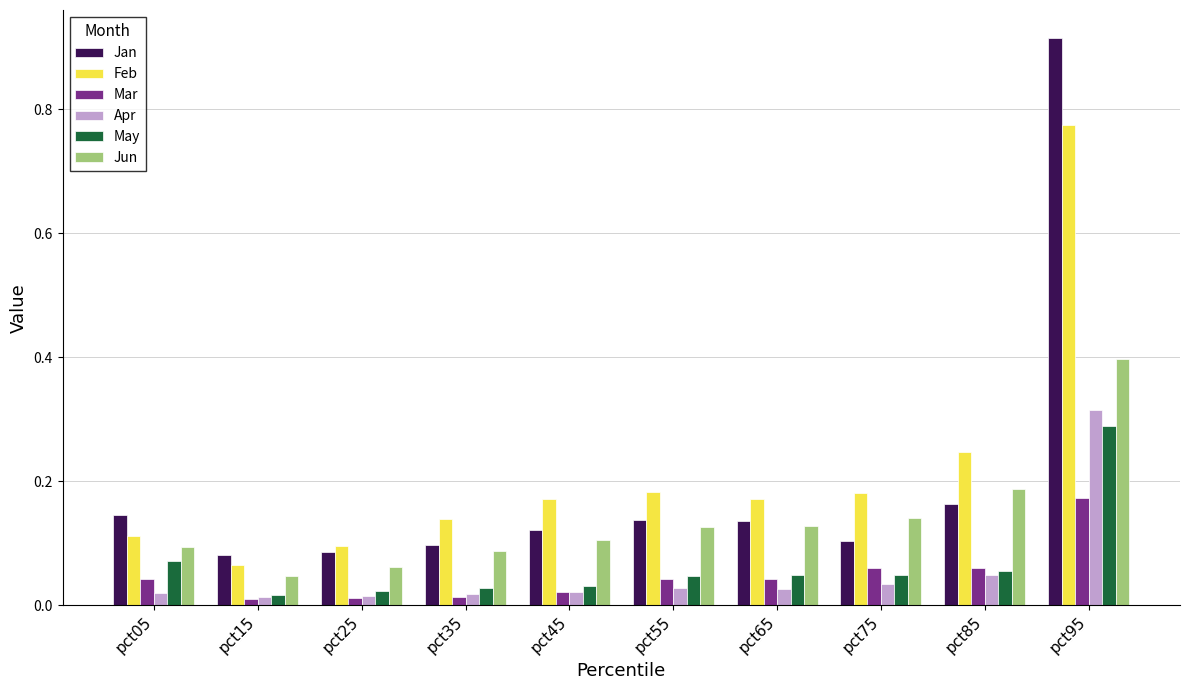

The value of Jan at pct15 is 0.1. True or false?

True